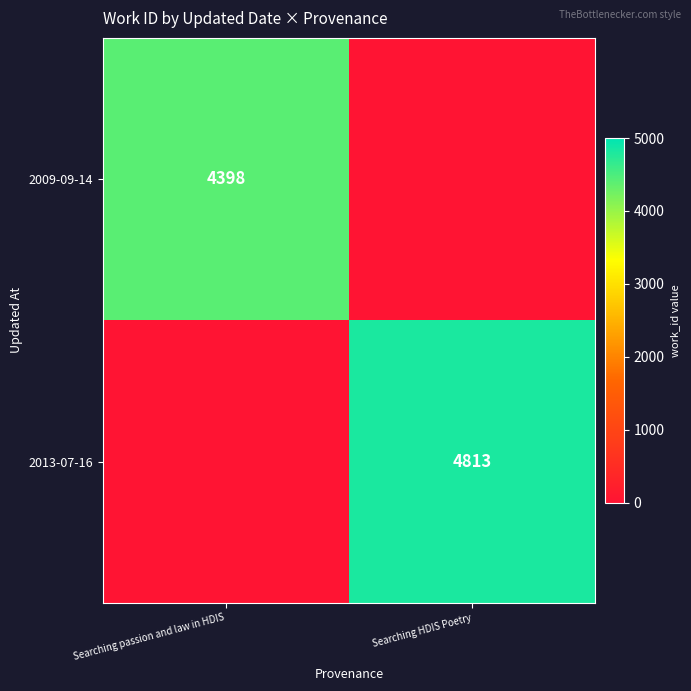

How many distinct data groups are displayed?

2